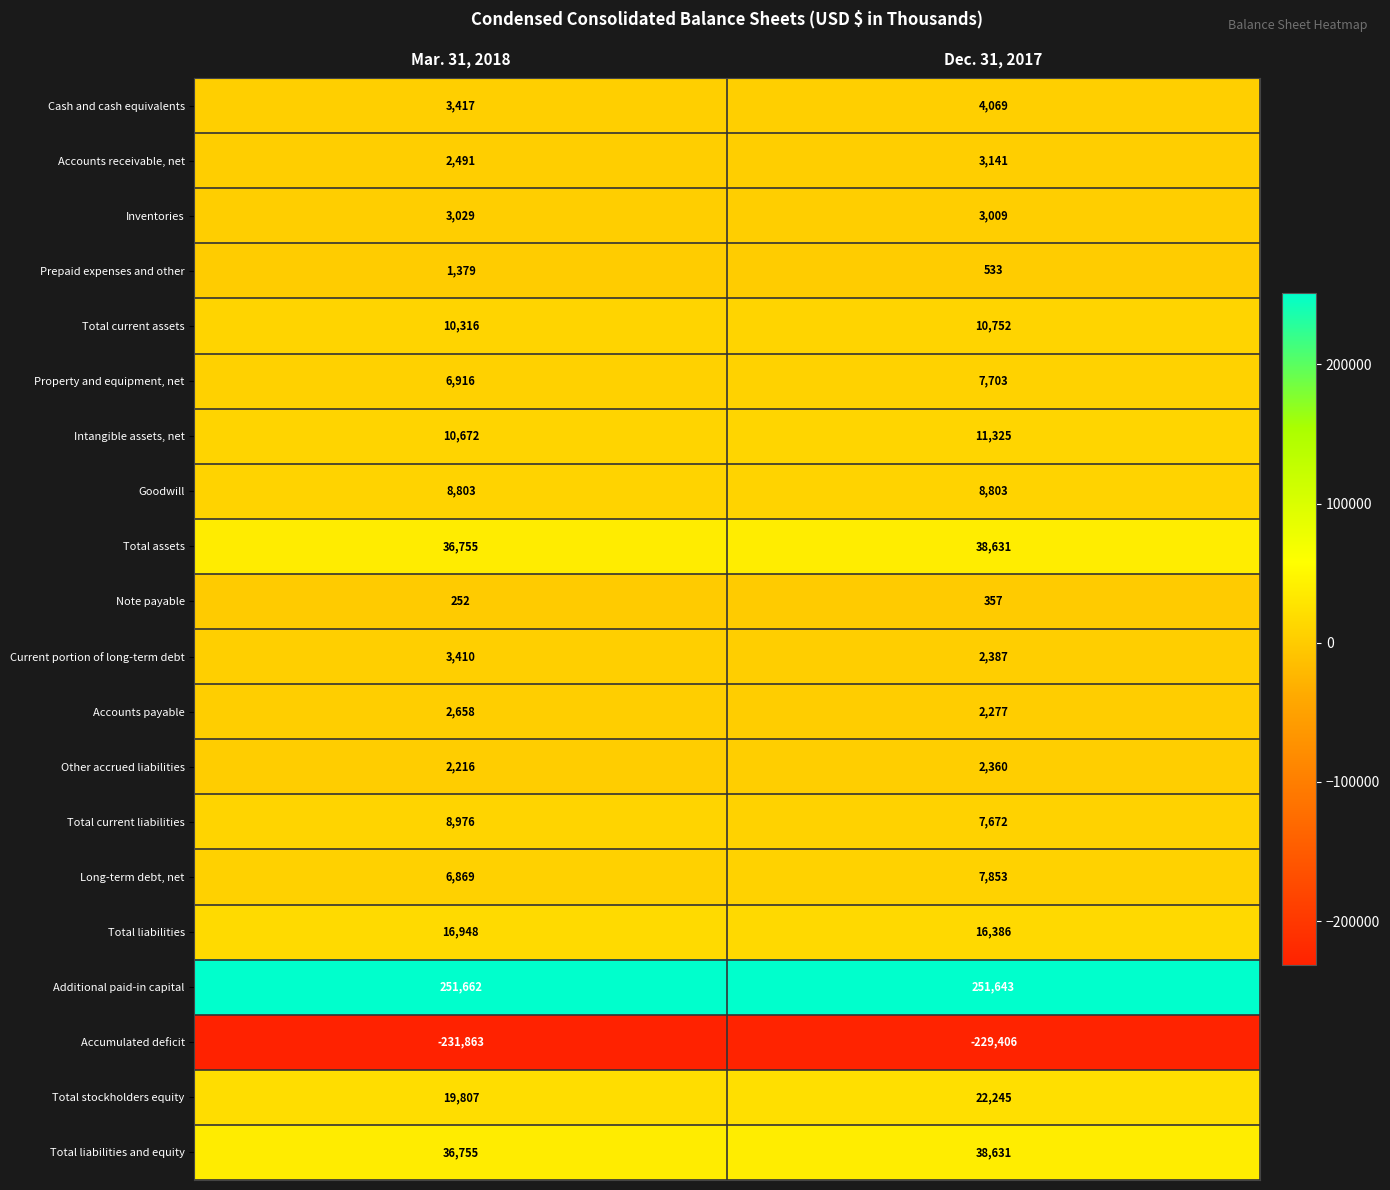

What is the difference between the maximum and minimum values in the Prepaid expenses and other series?

846